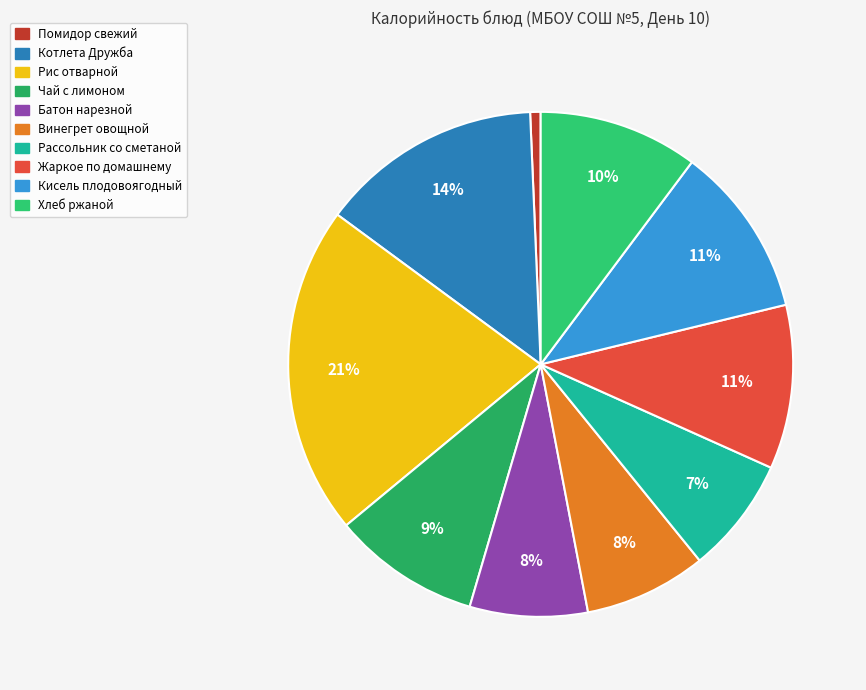

Is there a majority slice in this chart?

No